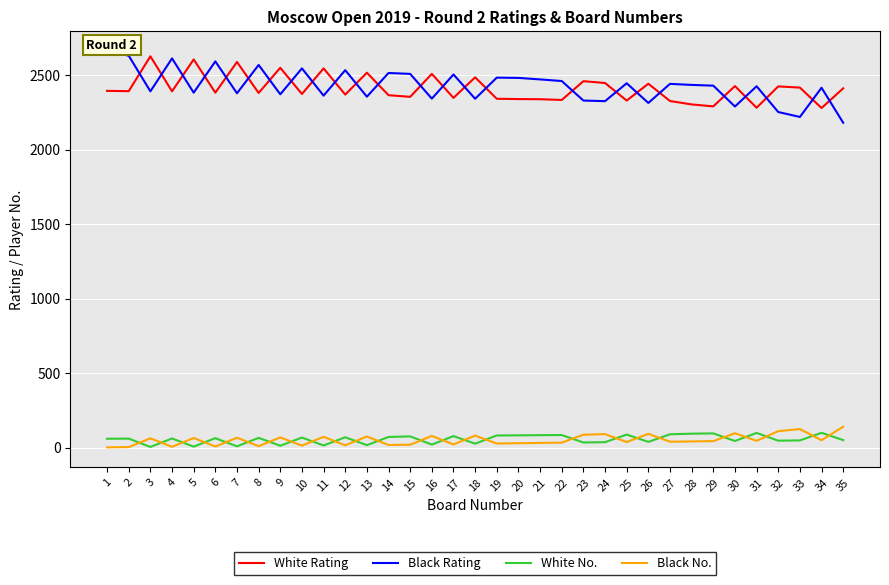

What is the sum of all White No. values?

1960